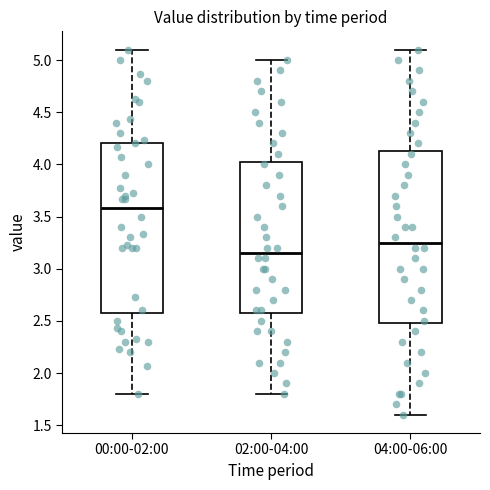

Reading left to right, read every box against the y-axis: the position of its median line, the range the box covers, and the ends of its whiskers. The values are not printed on the chart, so give them approximately, as read against the axis.

00:00-02:00: median 3.60, box 2.60 to 4.20, whiskers 1.80 to 5.10
02:00-04:00: median 3.15, box 2.60 to 4.05, whiskers 1.80 to 5.00
04:00-06:00: median 3.25, box 2.50 to 4.15, whiskers 1.60 to 5.10